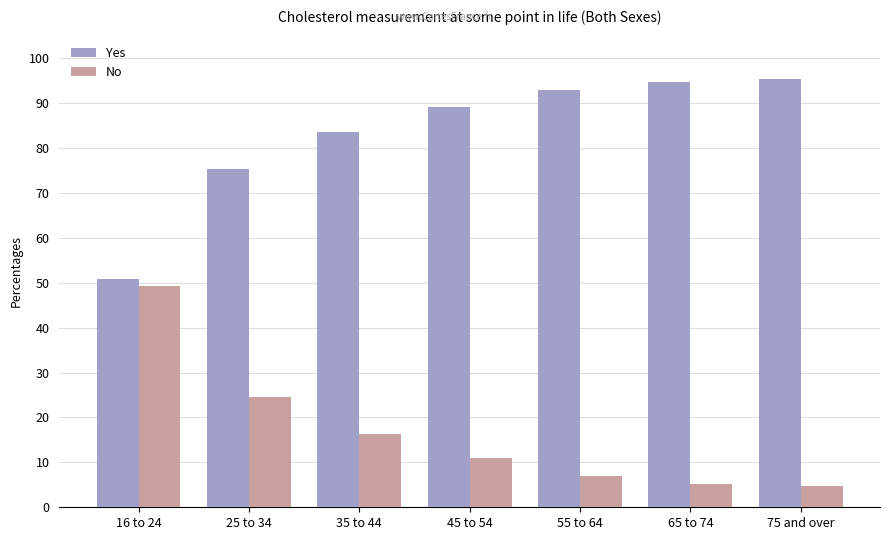

List the series in order of their peak value, highest first.

Yes, No